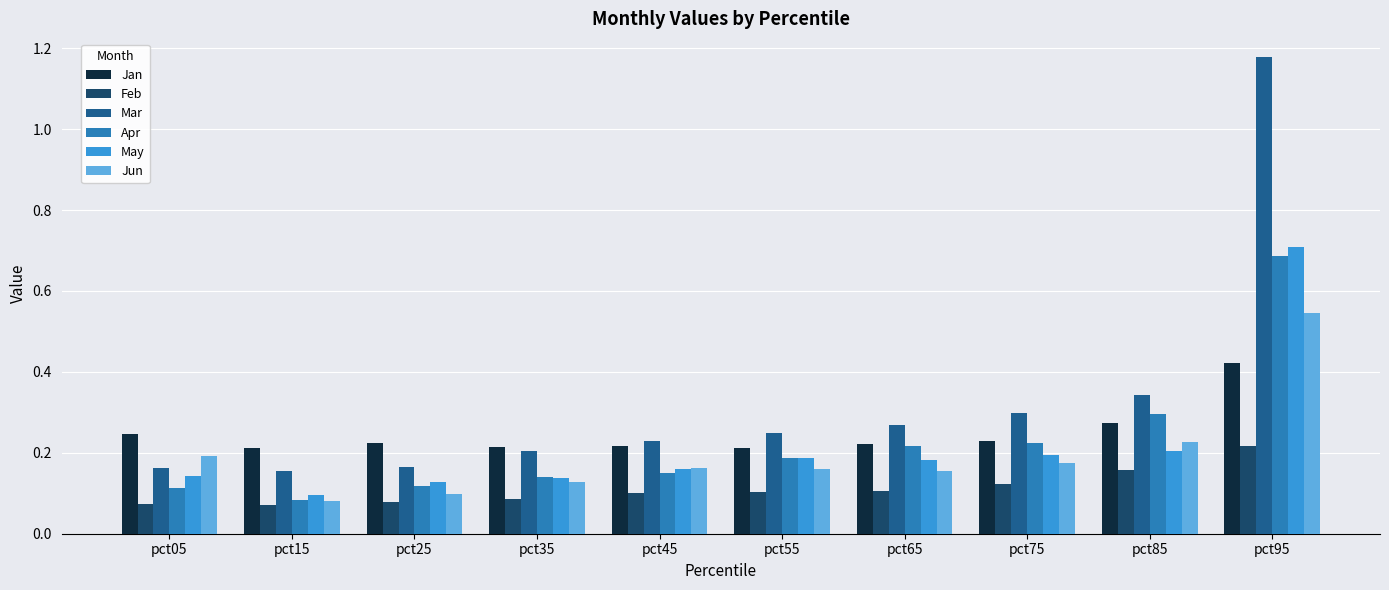

Which label corresponds to the largest value in the chart?

pct95